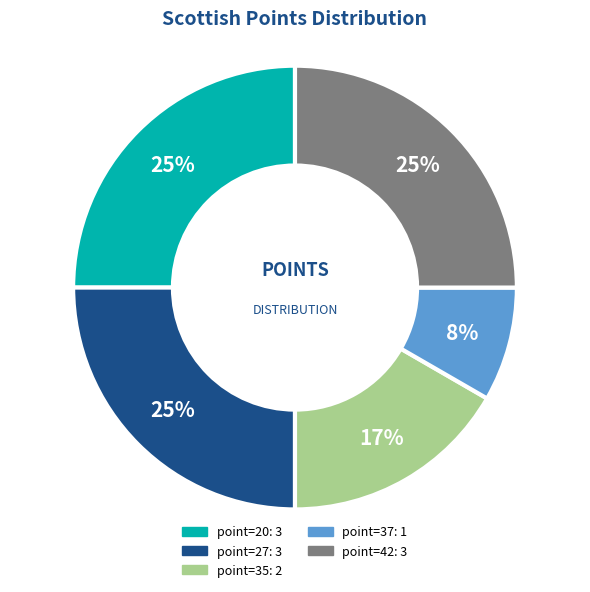

Do point=20 and point=37 together represent more than half of the pie?

No